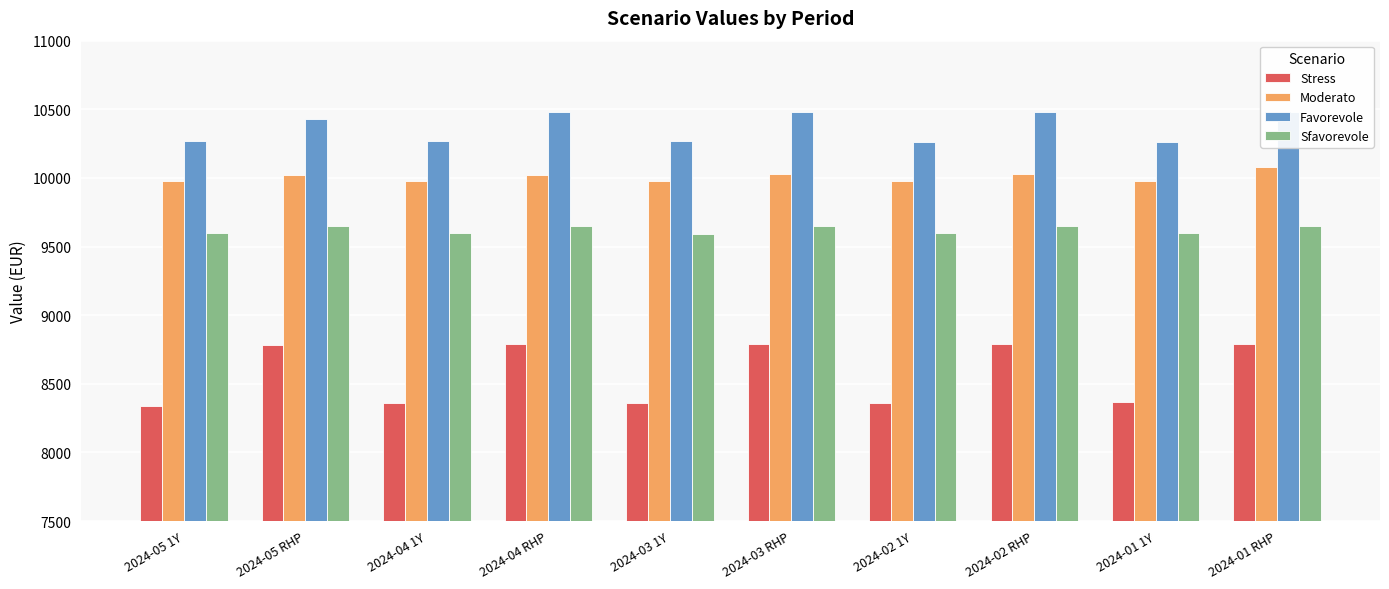

Reading left to right, transcribe all the data shown in this chart.

Stress: 8340	8780	8360	8790	8360	8790	8360	8790	8370	8790
Moderato: 9980	10020	9980	10020	9980	10030	9980	10030	9980	10080
Favorevole: 10270	10430	10270	10480	10270	10480	10260	10480	10260	10480
Sfavorevole: 9600	9650	9600	9650	9590	9650	9600	9650	9600	9650